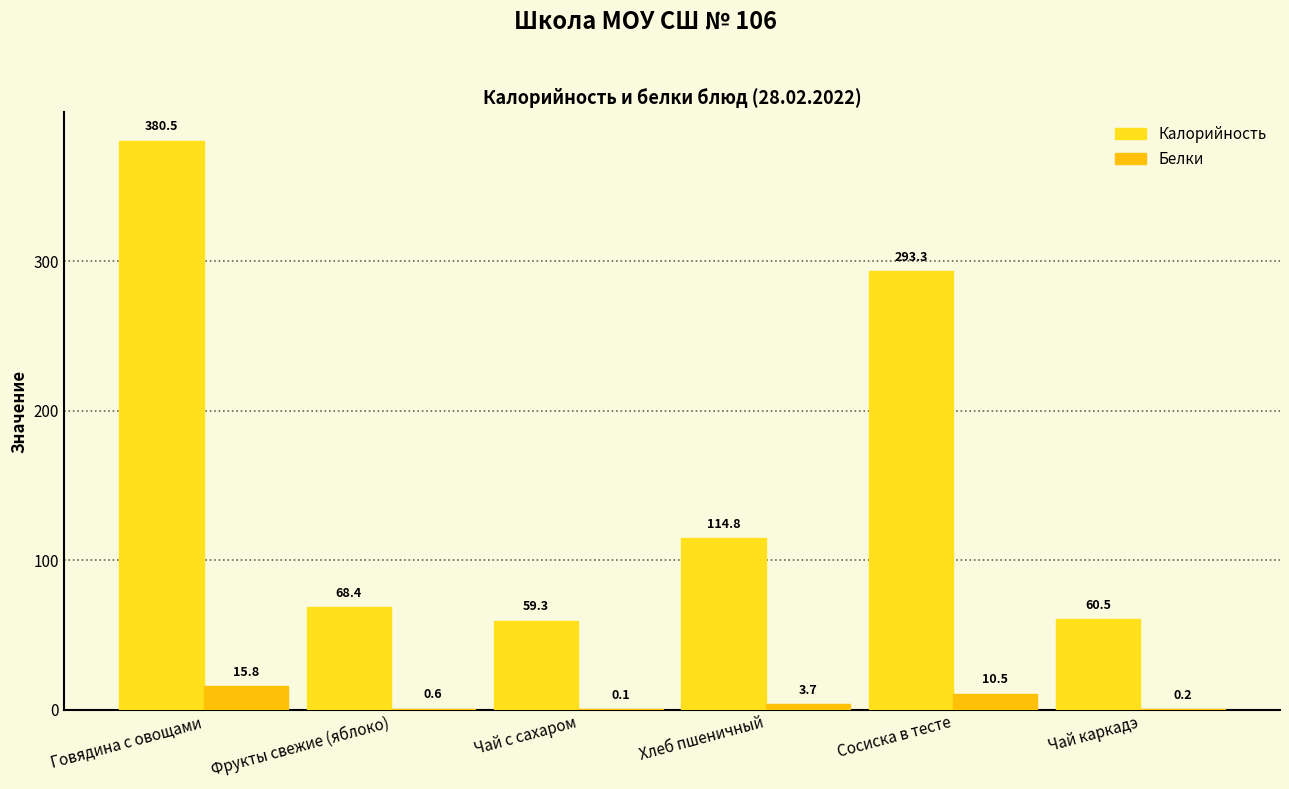

Reading right to left, transcribe all the data shown in this chart.

Калорийность: 60.5	293.3	114.8	59.3	68.4	380.5
Белки: 0.2	10.5	3.7	0.1	0.6	15.8